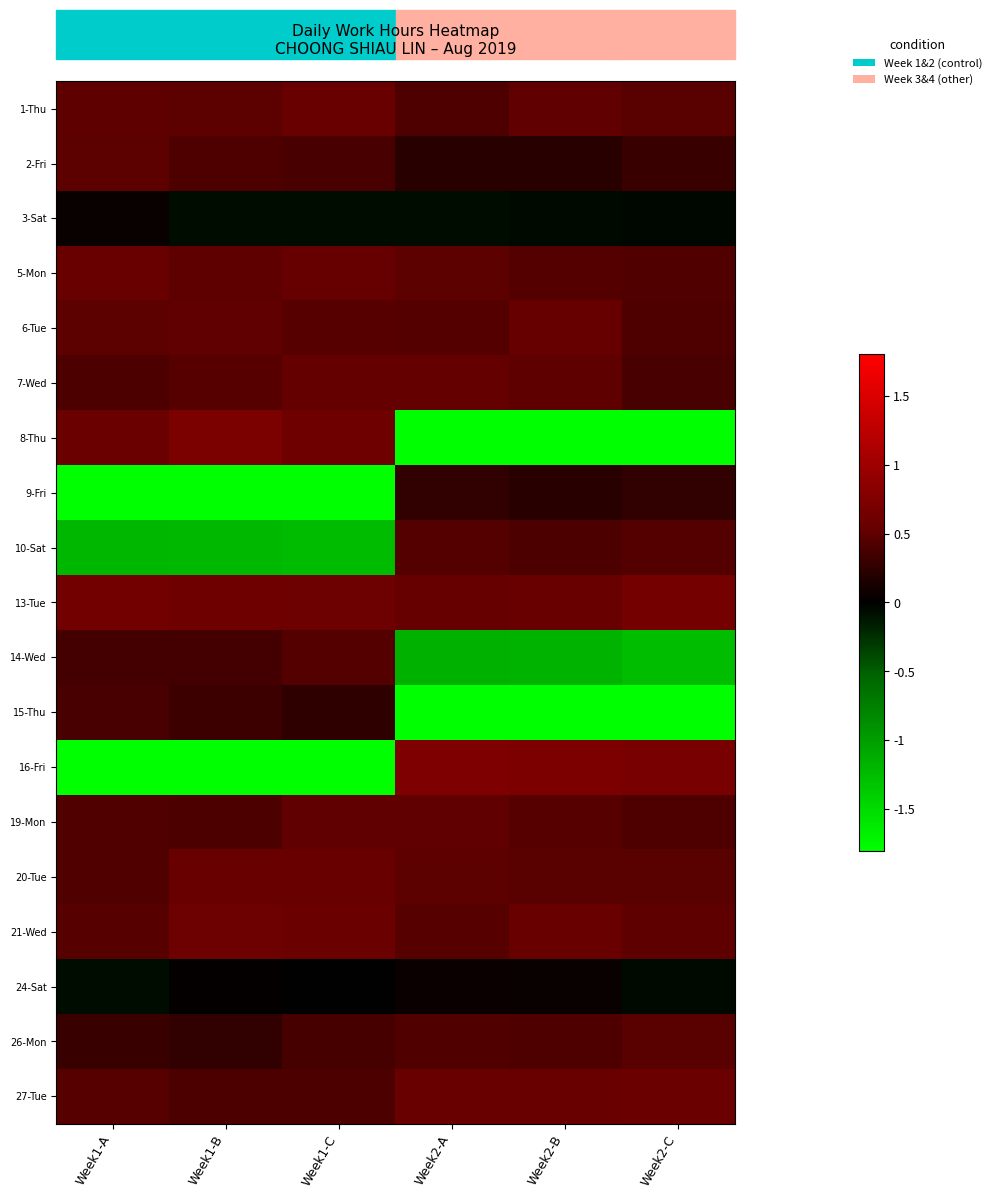

Which series has the largest range (max minus min)?

16-Fri